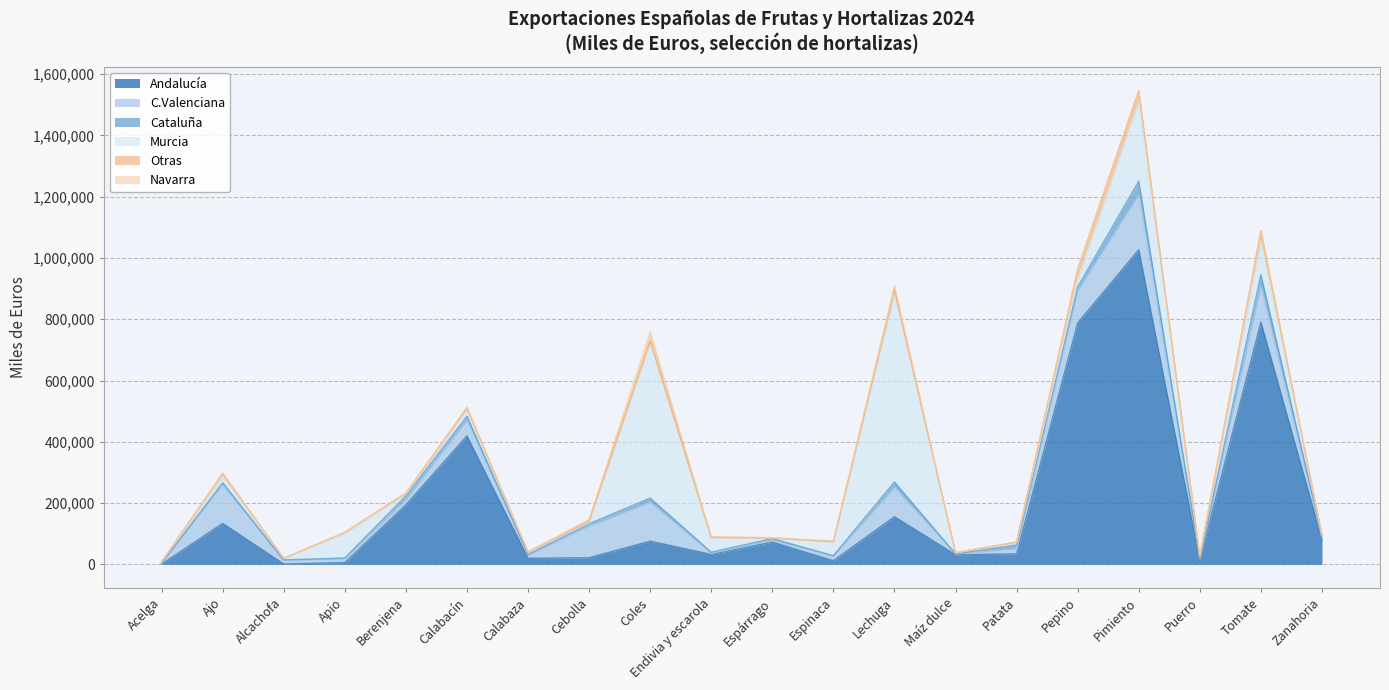

Where is the first local minimum for Murcia?

Alcachofa